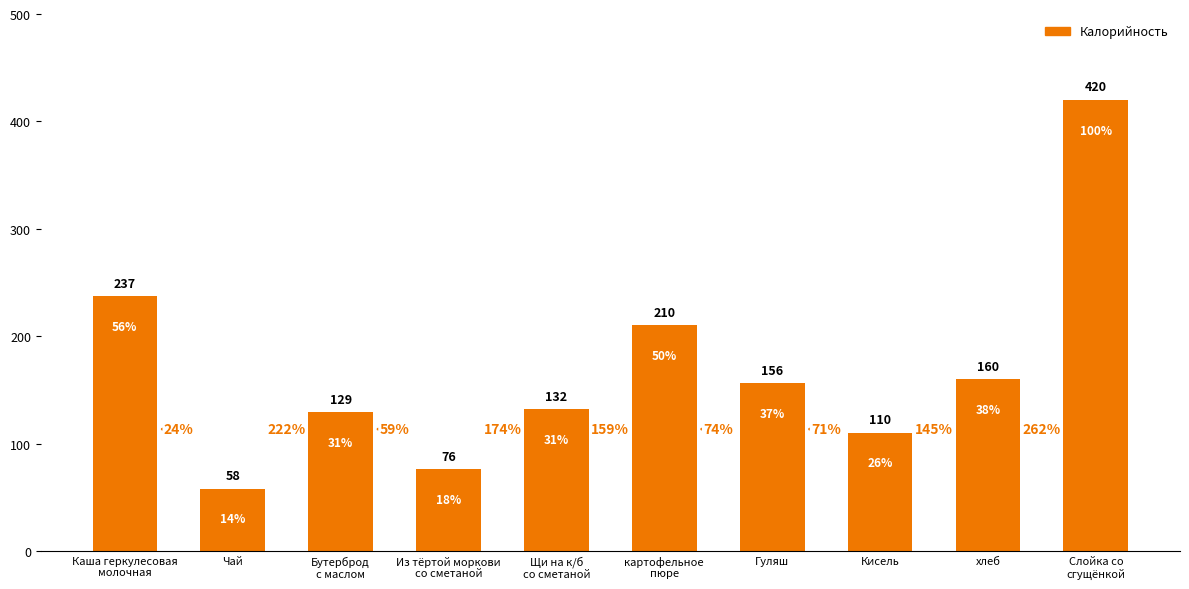

List the labels in order of value, largest first.

Слойка со
сгущёнкой, Каша геркулесовая
молочная, картофельное
пюре, хлеб, Гуляш, Щи на к/б
со сметаной, Бутерброд
с маслом, Кисель, Из тёртой моркови
со сметаной, Чай